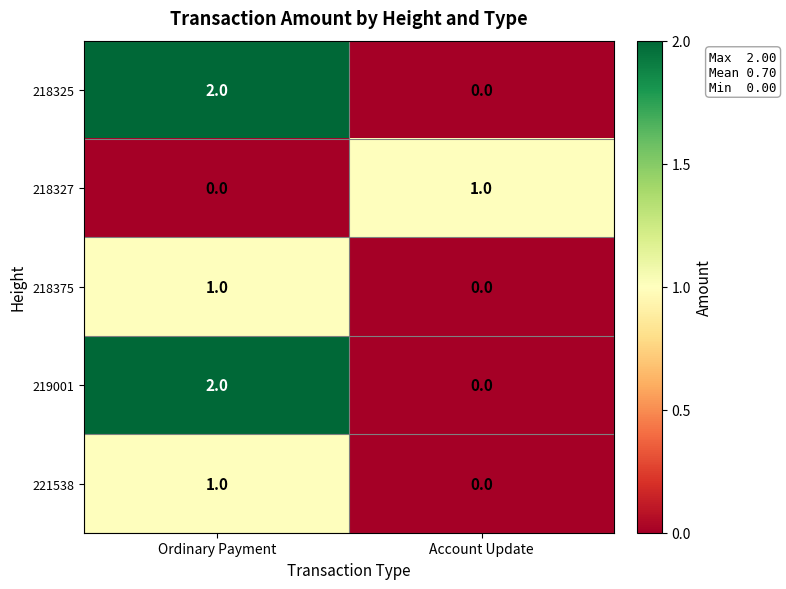

The 218375 series shows 0 at Account Update. True or false?

True